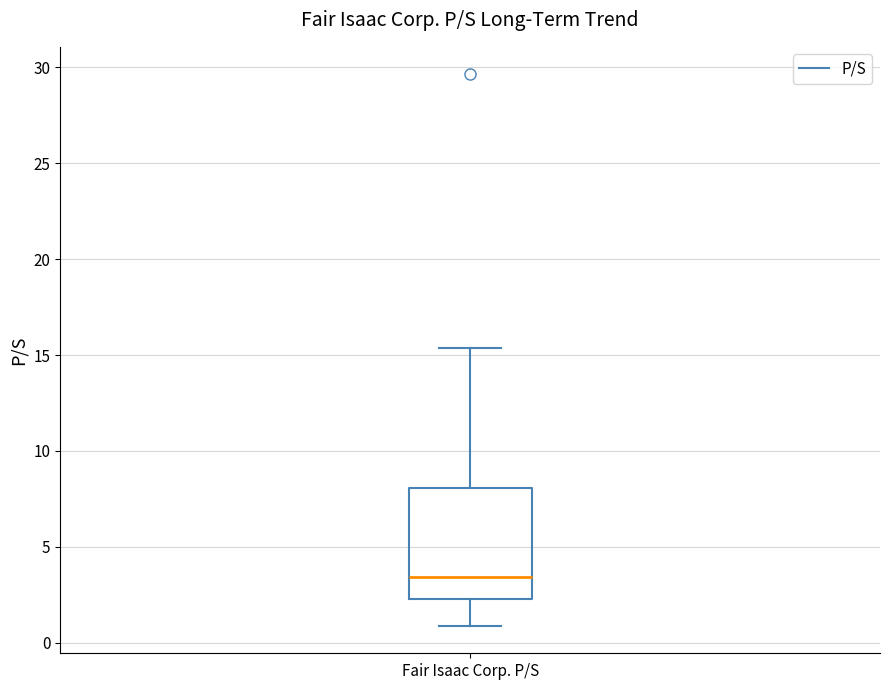

Transcribe this box plot: give where the median line is, the range the box spans, and where the two whiskers end, as read against the y-axis. The values are not printed on the chart, so give them approximately, as read against the axis.

median 3.5, box 2.5 to 8.0, whiskers 1.0 to 15.5